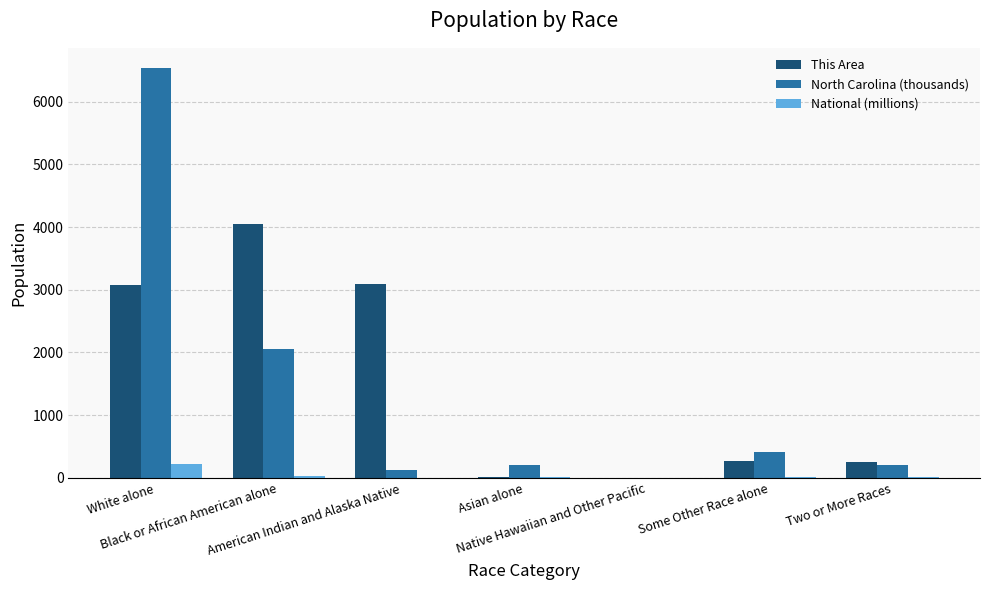

Which label corresponds to the largest value in the chart?

White alone